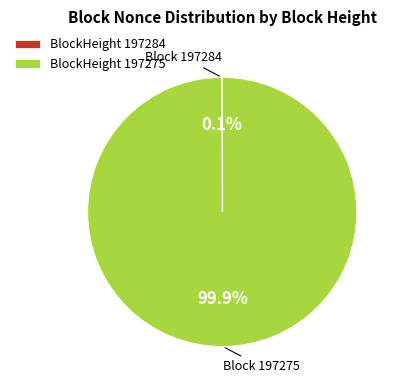

Which category has the biggest portion of the pie?

BlockHeight 197275